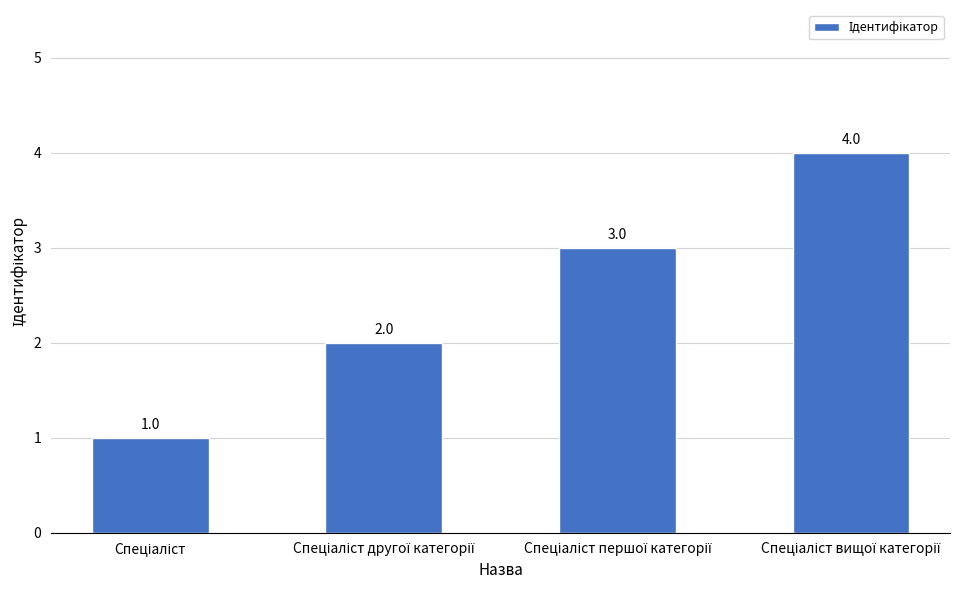

What is the greatest value displayed?

4